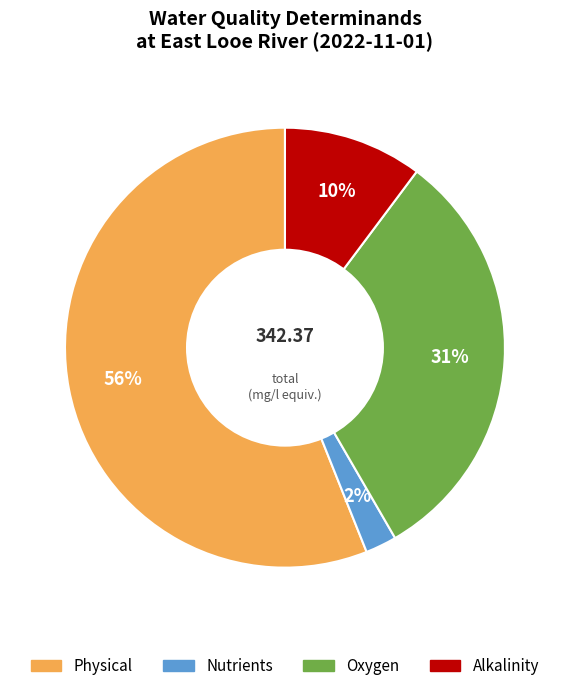

Rank the categories by value from highest to lowest.

Physical, Oxygen, Alkalinity, Nutrients